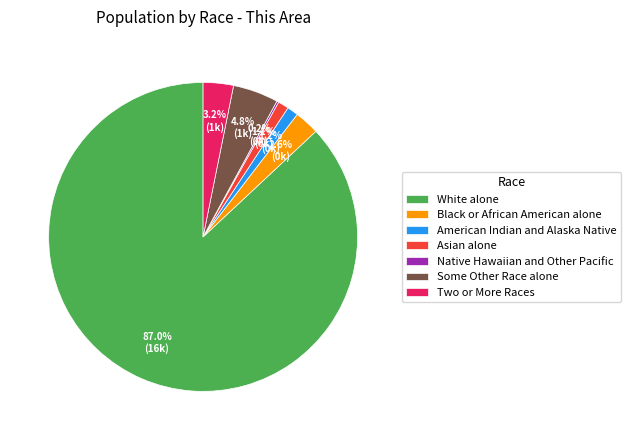

What is the ratio of the value at Some Other Race alone to the value at Black or African American alone?

1.8